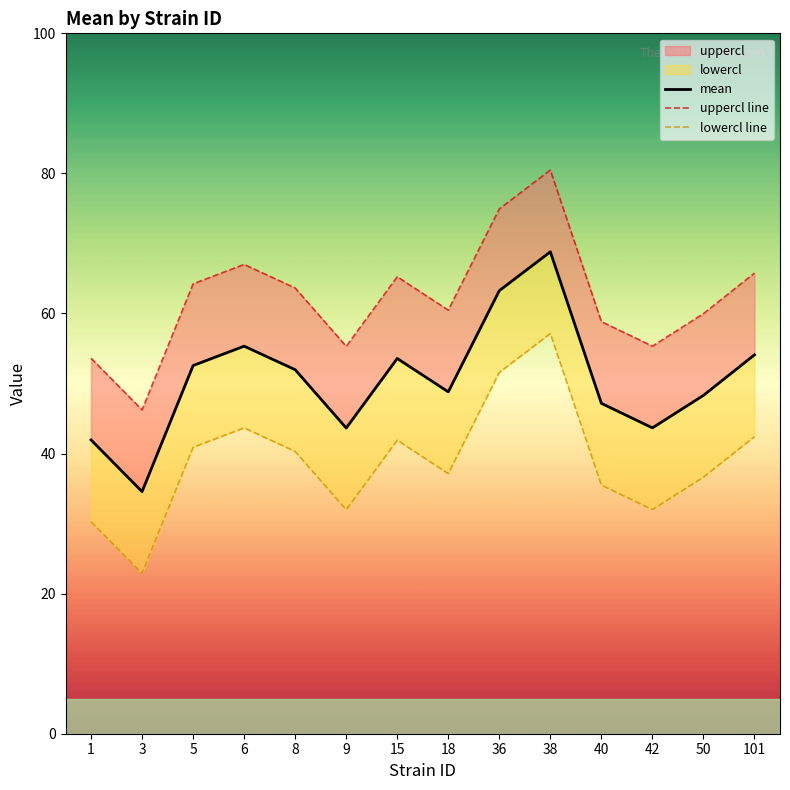

What is the difference between the highest and lowest values at 5?

23.3